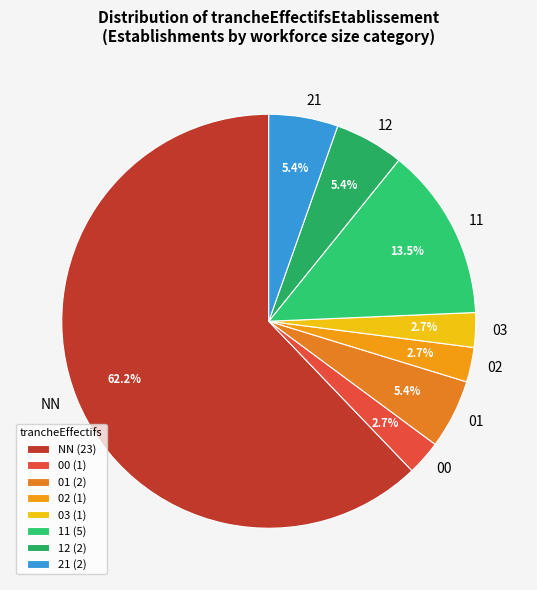

The 00 slice represents 31% of the pie. True or false?

False